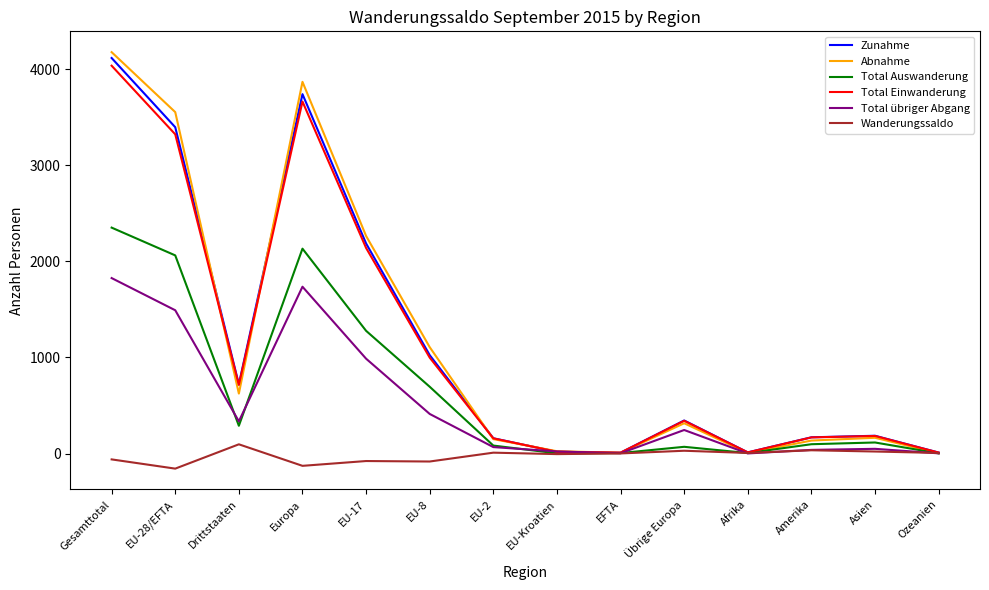

Where is the first local minimum for Zunahme?

Drittstaaten